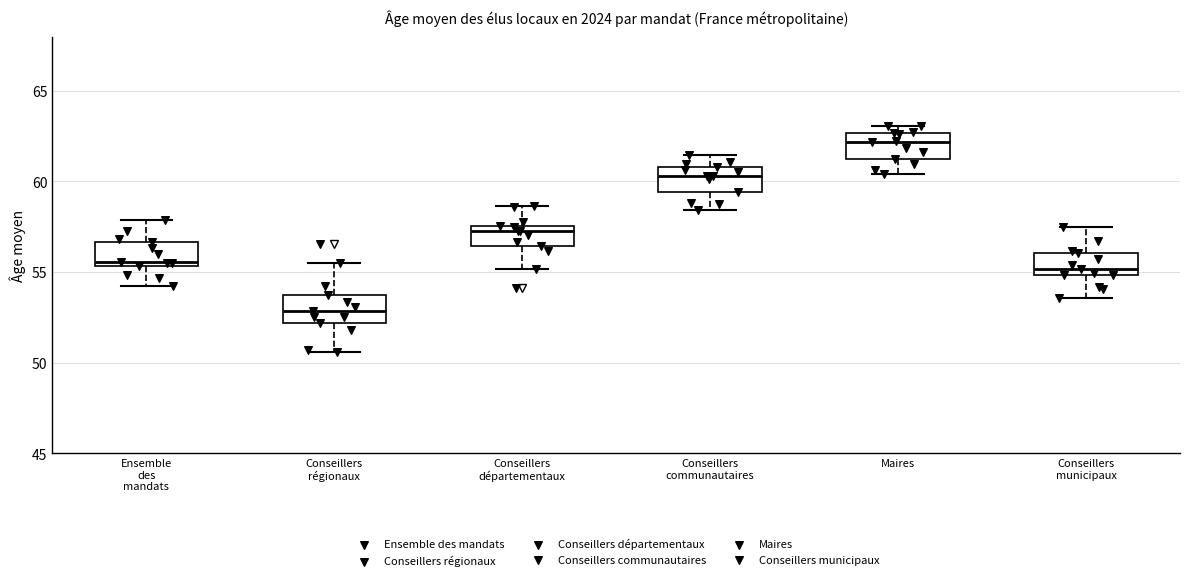

Reading left to right, transcribe this box plot: for each box, give where its median line is, the range the box spans, and where its two whiskers end, as read against the y-axis. The values are not printed on the chart, so give them approximately, as read against the axis.

Ensemble des mandats: median 55.5 (just above the box's lower edge), box 55.5 to 56.5, whiskers 54.0 to 58.0
Conseillers régionaux: median 53.0, box 52.0 to 53.5, whiskers 50.5 to 55.5
Conseillers départementaux: median 57.5 (just below the box's upper edge), box 56.5 to 57.5, whiskers 55.0 to 58.5
Conseillers communautaires: median 60.5, box 59.5 to 61.0, whiskers 58.5 to 61.5
Maires: median 62.0, box 61.0 to 62.5, whiskers 60.5 to 63.0
Conseillers municipaux: median 55.0 (just above the box's lower edge), box 55.0 to 56.0, whiskers 53.5 to 57.5